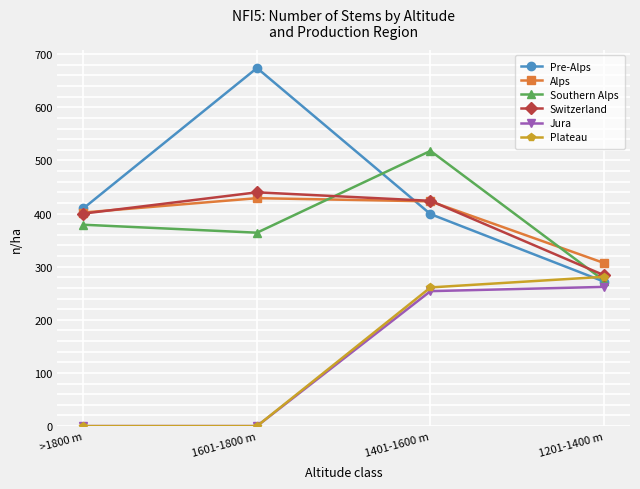

Reading left to right, transcribe all the data shown in this chart.

Pre-Alps: 410	674	399	272
Alps: 402	429	423	307
Southern Alps: 379	364	518	274
Switzerland: 400	440	424	284
Jura: 0	0	254	262
Plateau: 0	0	261	281